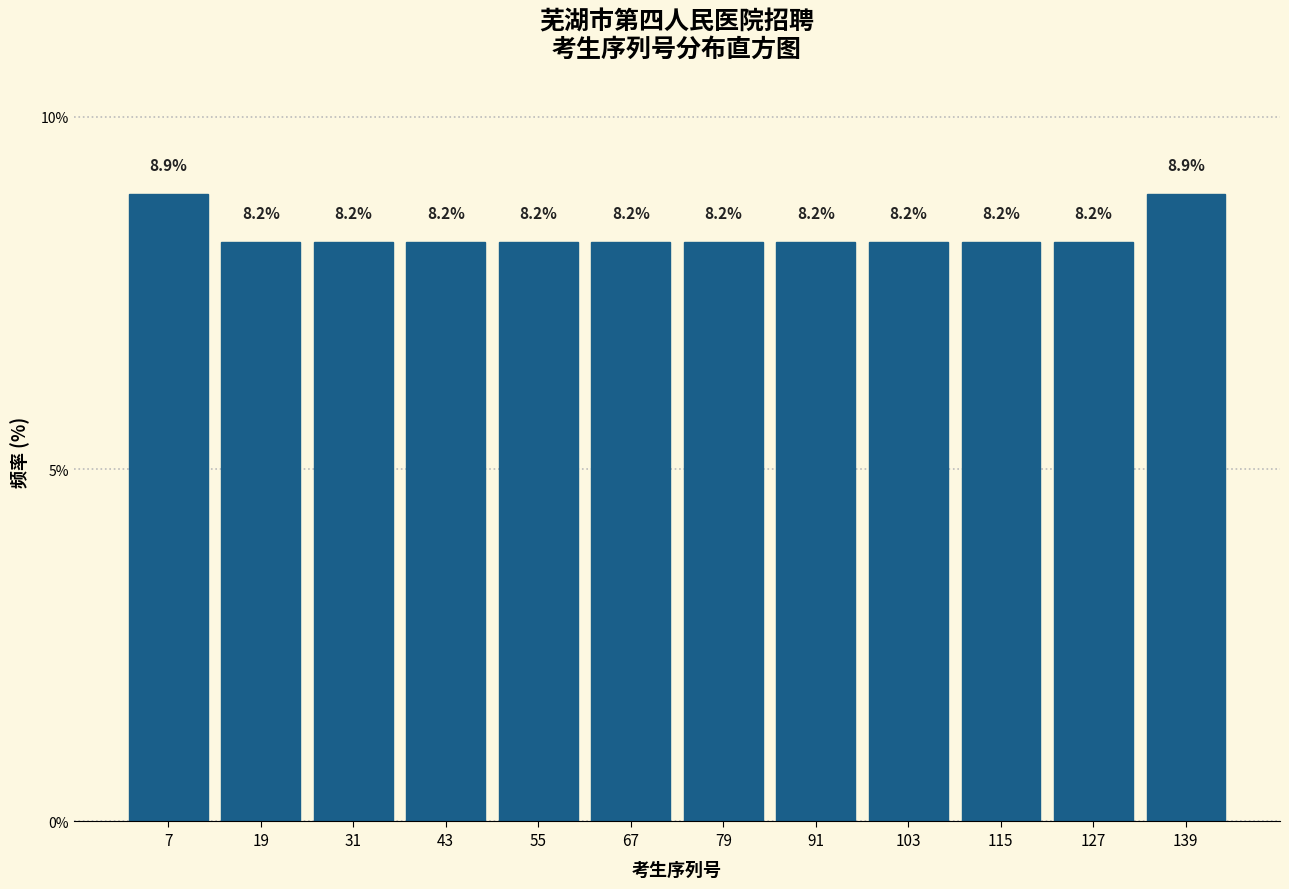

Reading left to right, transcribe this chart: for each bar, give the range it covers on the x-axis and its height. The bar edges are not printed on the chart, so give them approximately, as read against the axis.

2 to 14: 8.9
14 to 26: 8.2
26 to 38: 8.2
38 to 50: 8.2
50 to 62: 8.2
62 to 74: 8.2
74 to 86: 8.2
86 to 98: 8.2
98 to 110: 8.2
110 to 122: 8.2
122 to 134: 8.2
134 to 146: 8.9